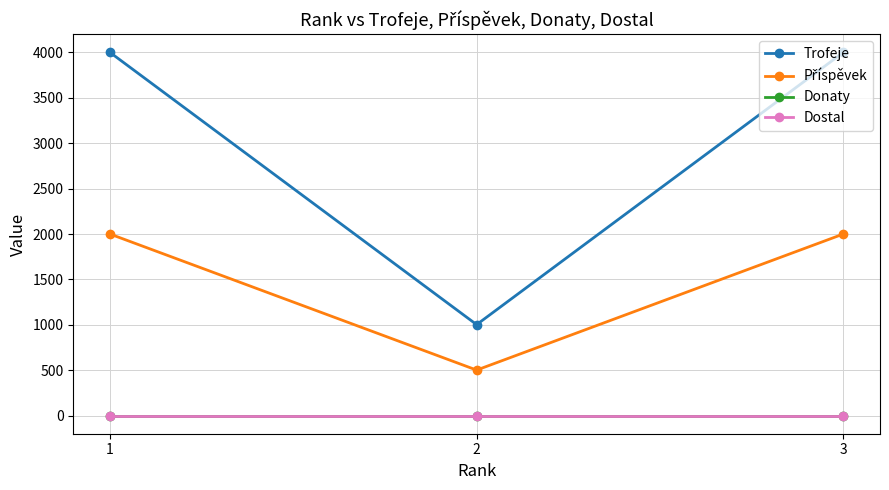

Reading left to right, transcribe all the data shown in this chart.

Trofeje: 1=4001	2=1002	3=4001
Příspěvek: 1=2000	2=501	3=2000
Donaty: 1=0	2=0	3=0
Dostal: 1=0	2=0	3=0